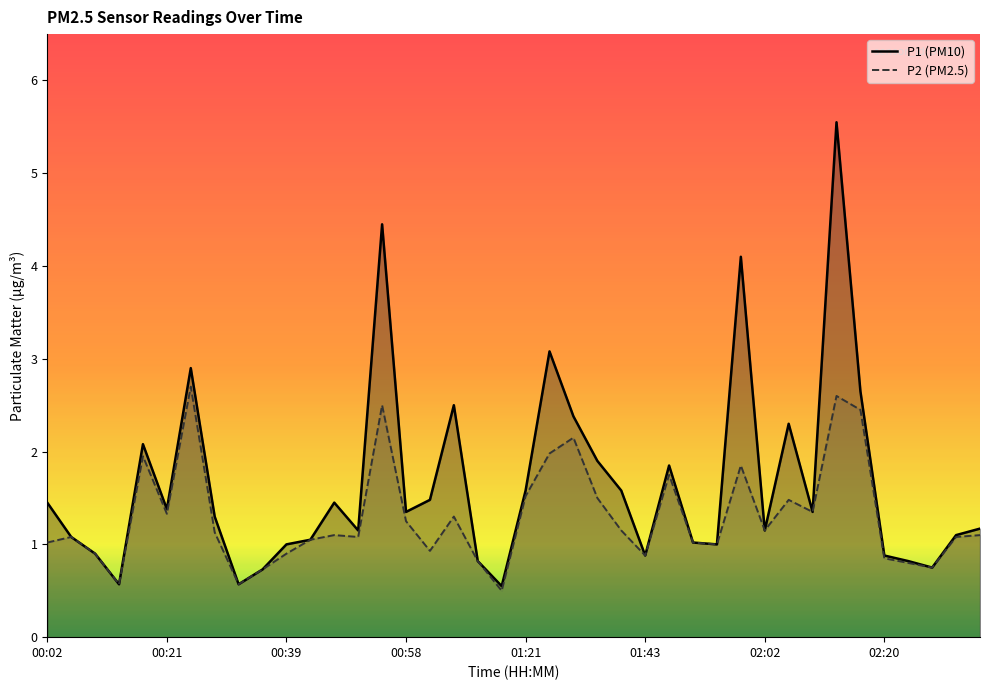

List the labels in order of P2 value, smallest first.

19, 00:58, 8, 9, 37, 36, 18, 35, 25, 00:39, 10, 16, 28, 00:02, 27, 11, 00:21, 13, 38, 12, 39, 02:20, 24, 30, 15, 17, 01:43, 32, 31, 23, 20, 26, 29, 01:21, 21, 22, 34, 14, 33, 02:02